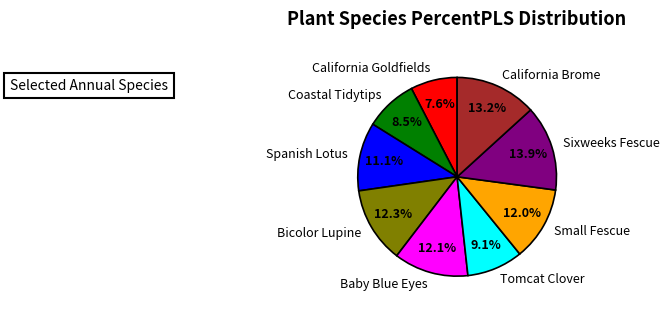

Between Spanish Lotus and Coastal Tidytips, which is larger?

Spanish Lotus